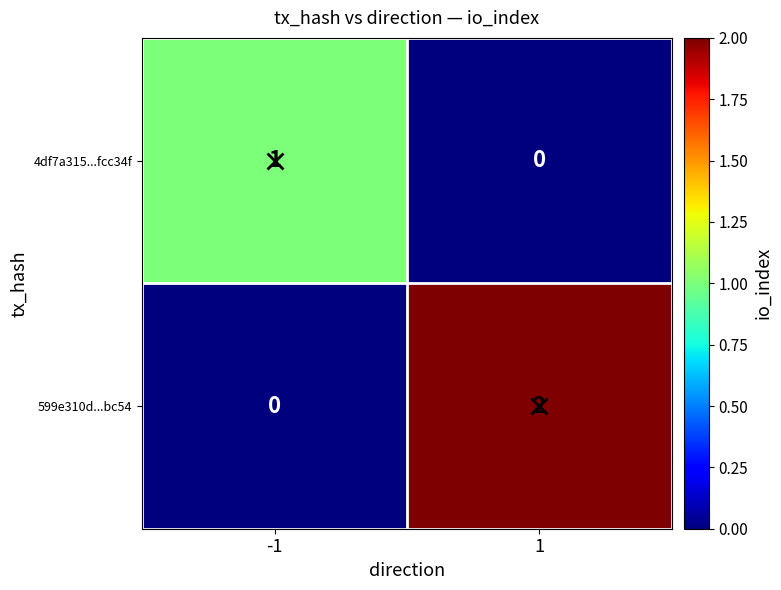

At 1, list the series in order from smallest to largest.

4df7a315...fcc34f, 599e310d...bc54